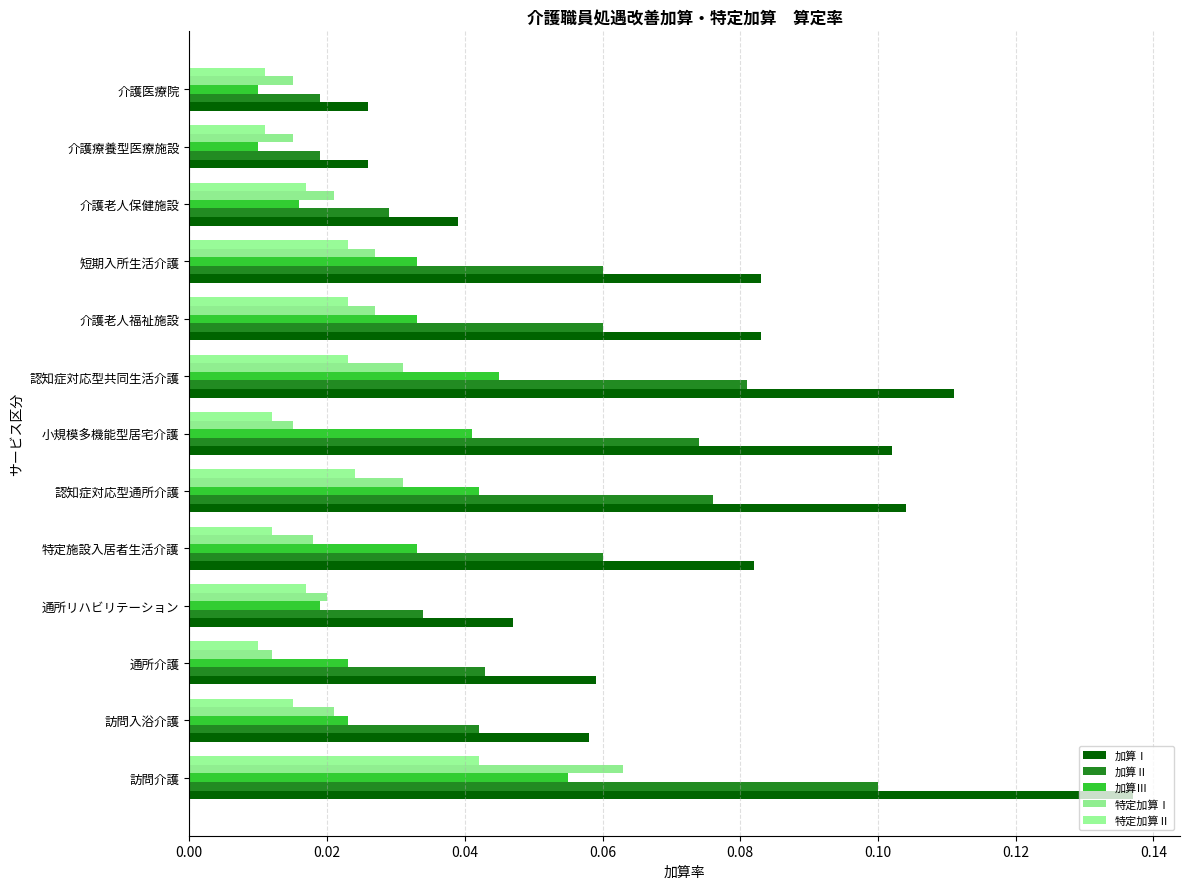

How many data points does each series have?

13